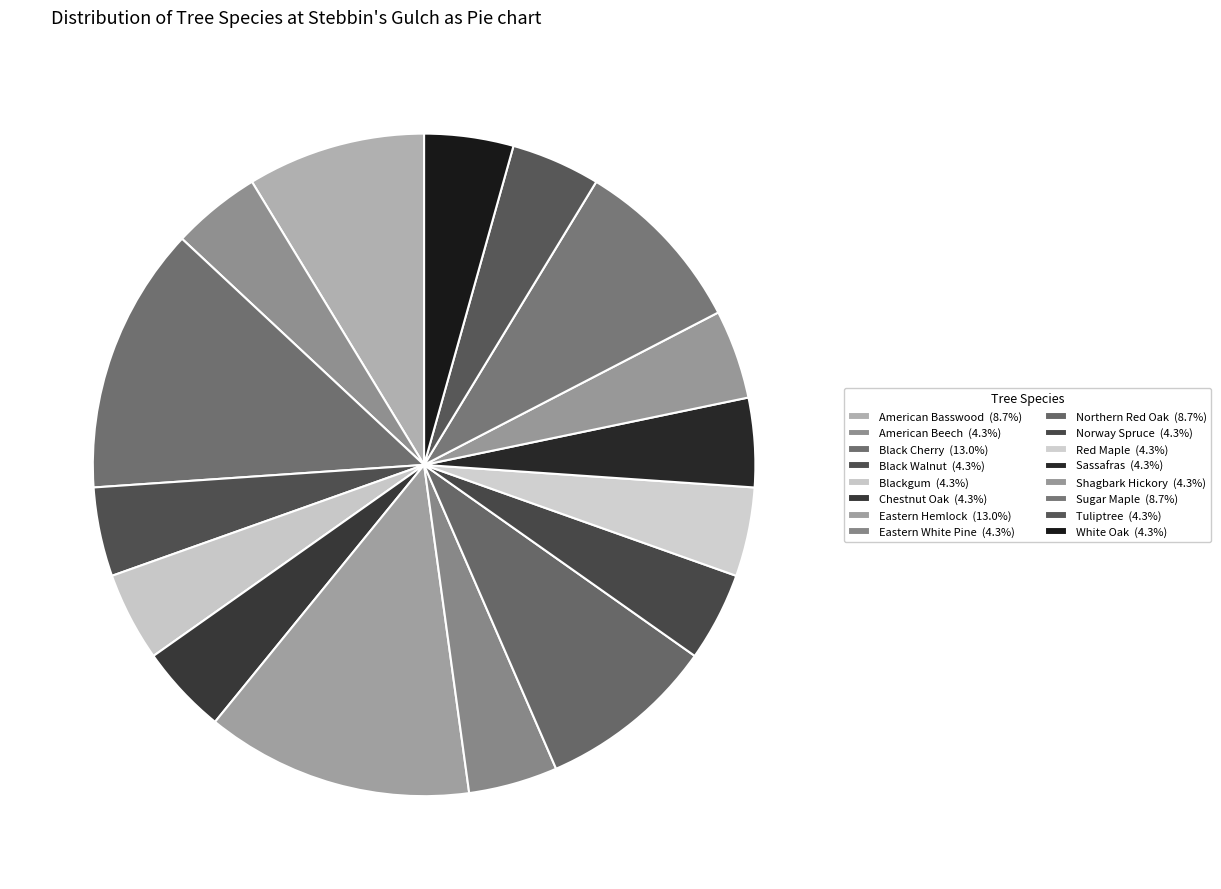

To the nearest percent, what is the average slice percentage?

6%